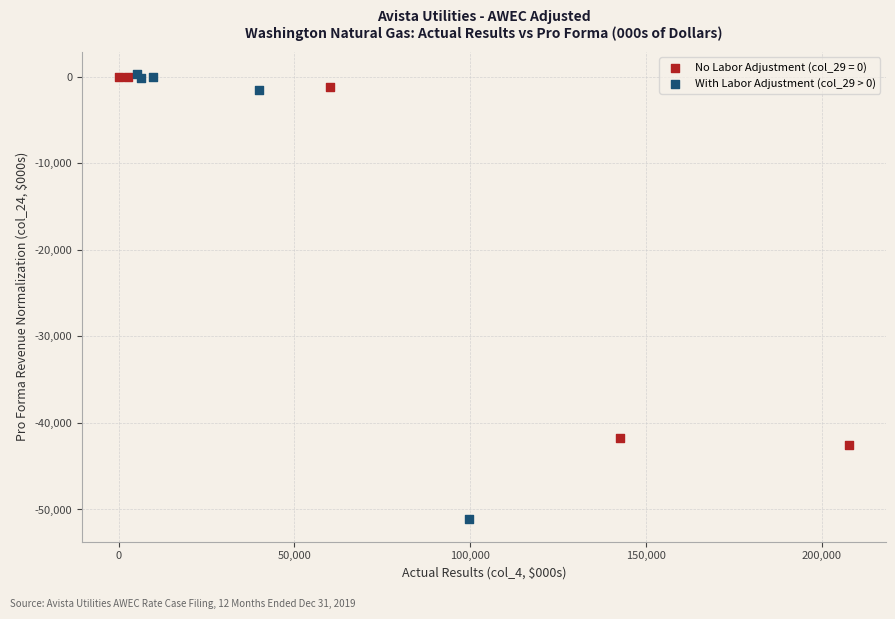

Which series has the largest Y range (max minus min)?

With Labor Adjustment (col_29 > 0)